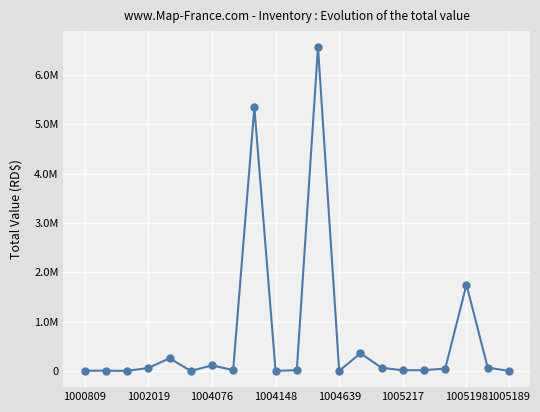

Does the chart have visible grid lines?

Yes